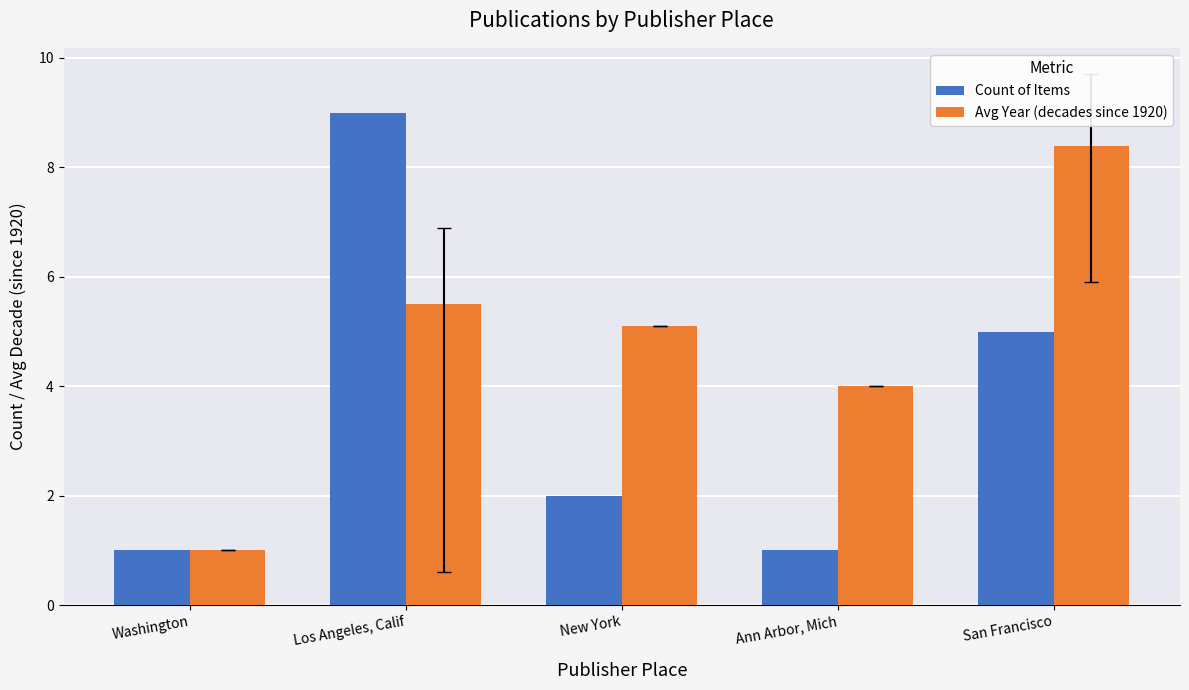

What is the sum of all Avg Year (decades since 1920) values?

24.0